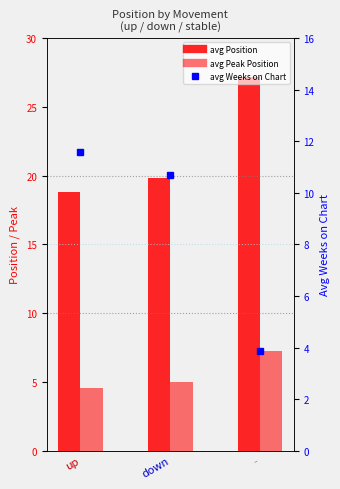

At how many categories does at least one series exceed 26?

1